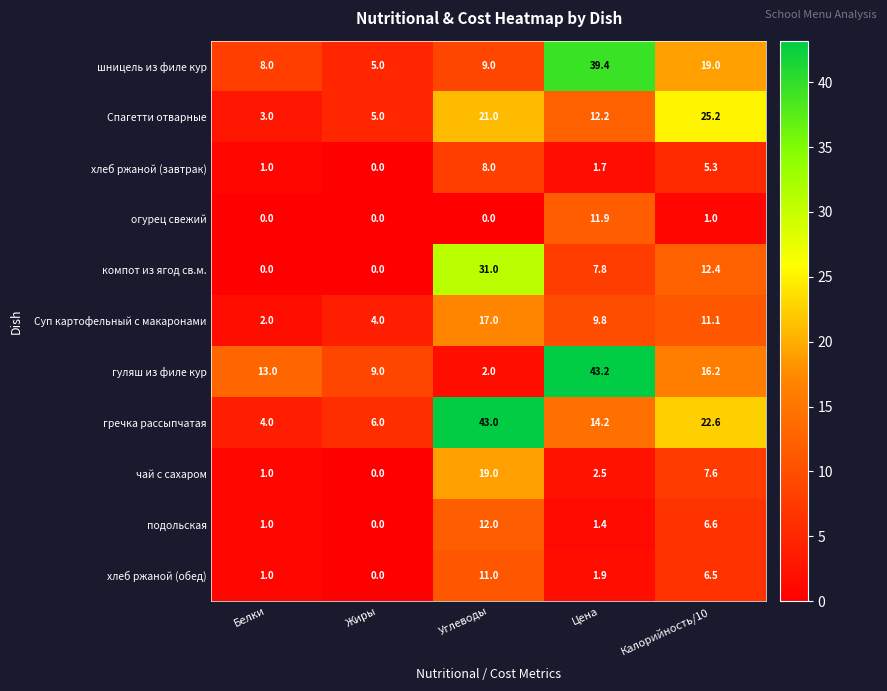

Read the гуляш из филе кур value at Белки.

13.0